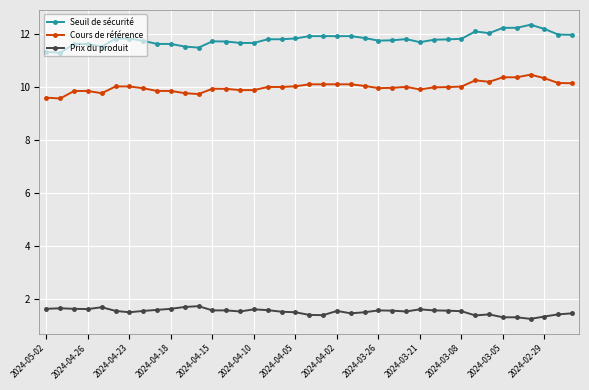

True or false: Seuil de sécurité and Cours de référence cross at least once.

False